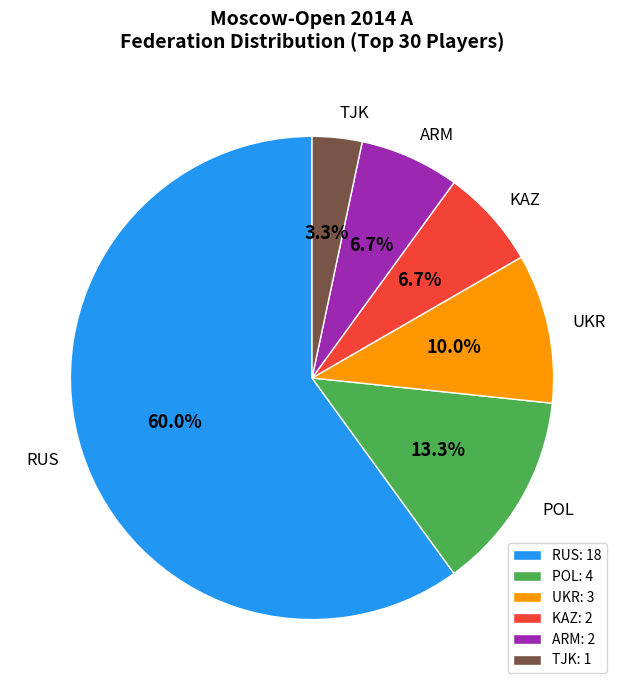

Does RUS account for over 50% of the chart?

Yes